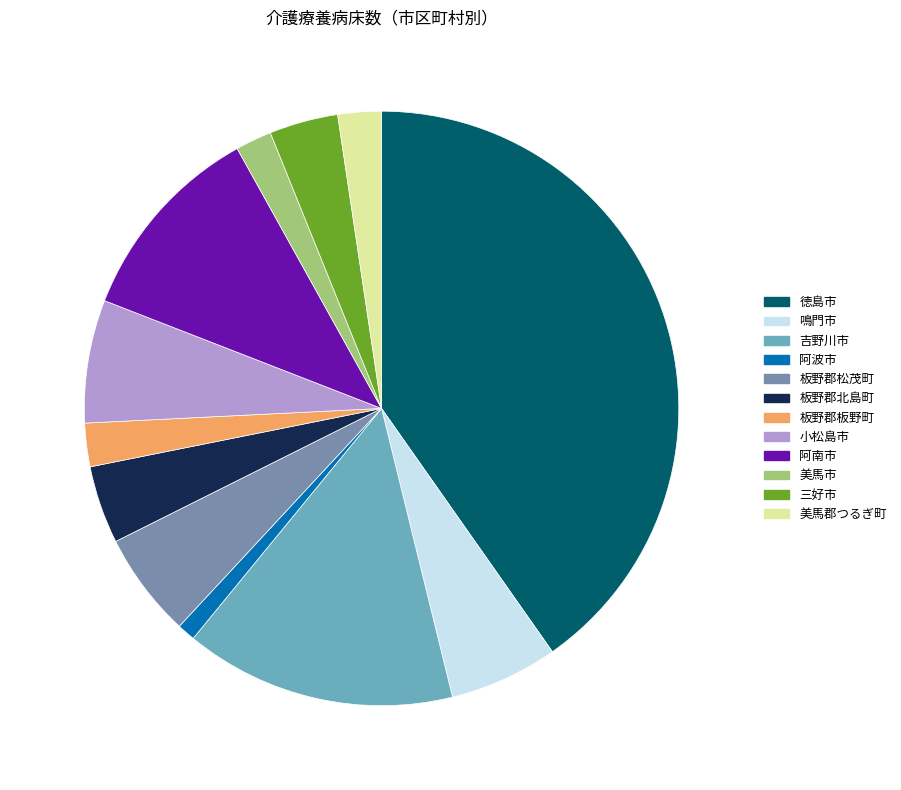

How many segments does this pie chart have?

12